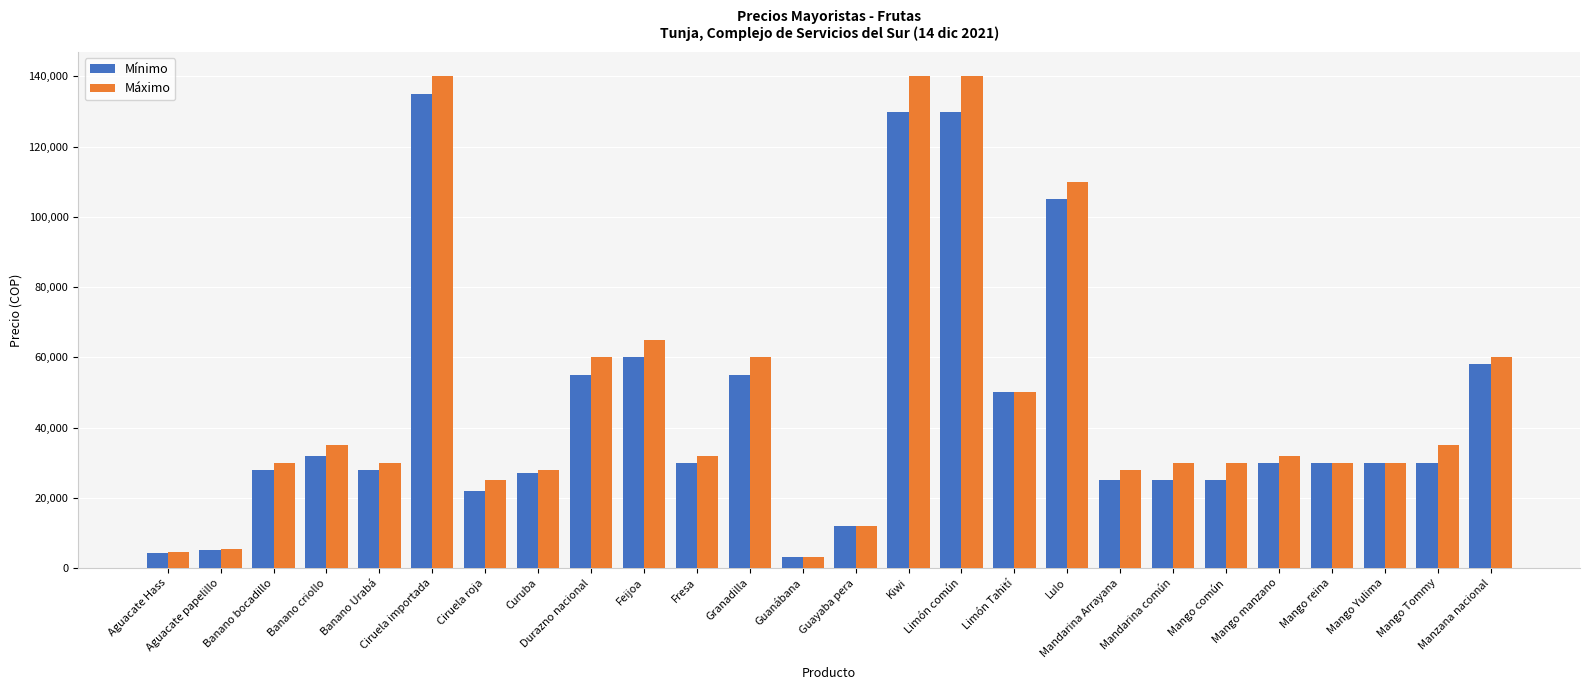

What position from the right is Guanábana?

14